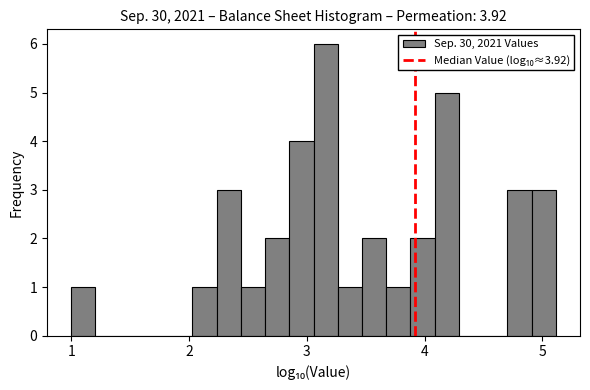

Around what value on the x-axis is the tallest bar? Give the approximate position of its centre, as read against the axis.

3.2